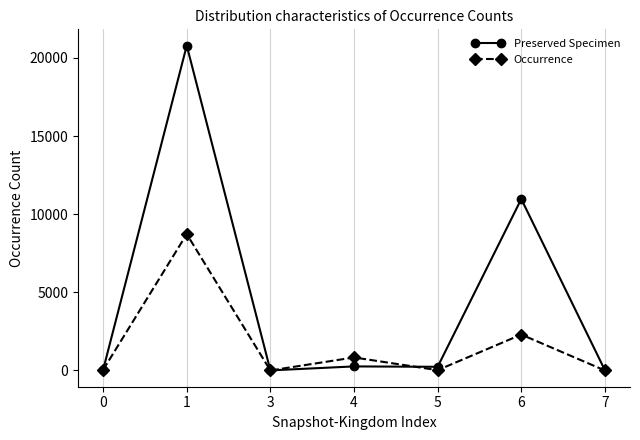

Which series has the widest spread of values?

Preserved Specimen